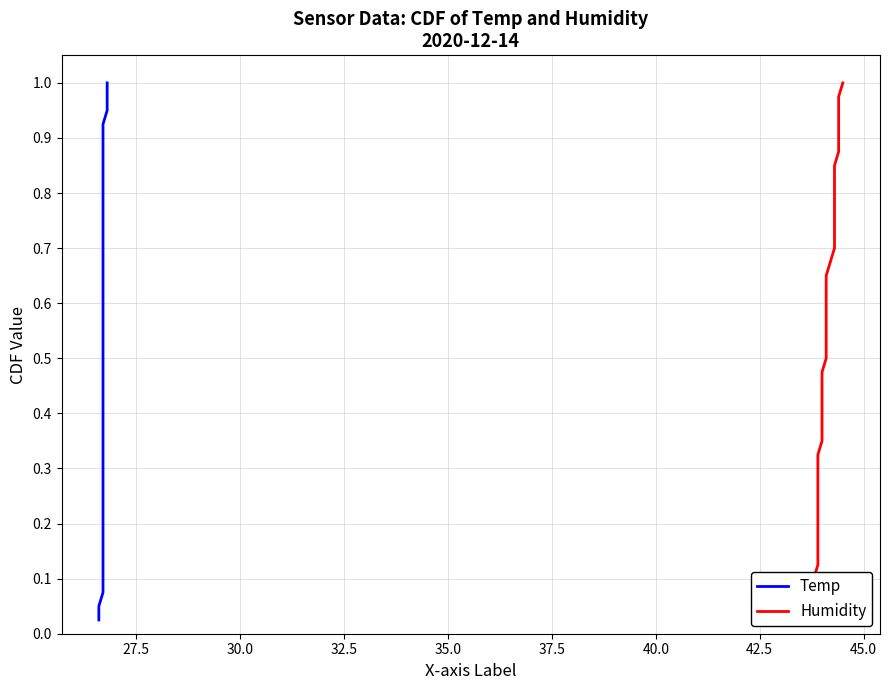

True or false: Humidity and Temp cross at least once.

False